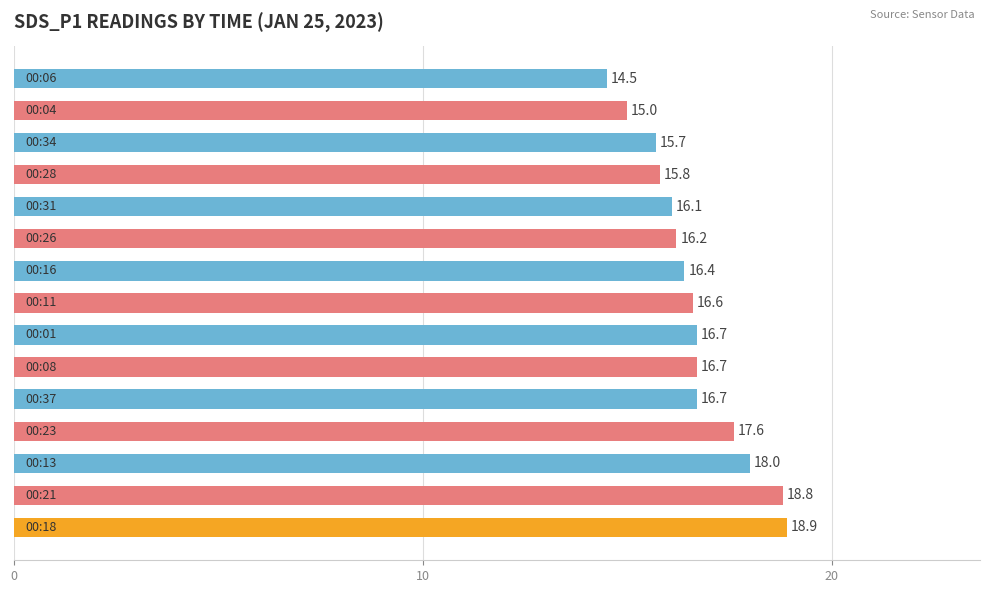

What is the smallest value displayed?

14.5